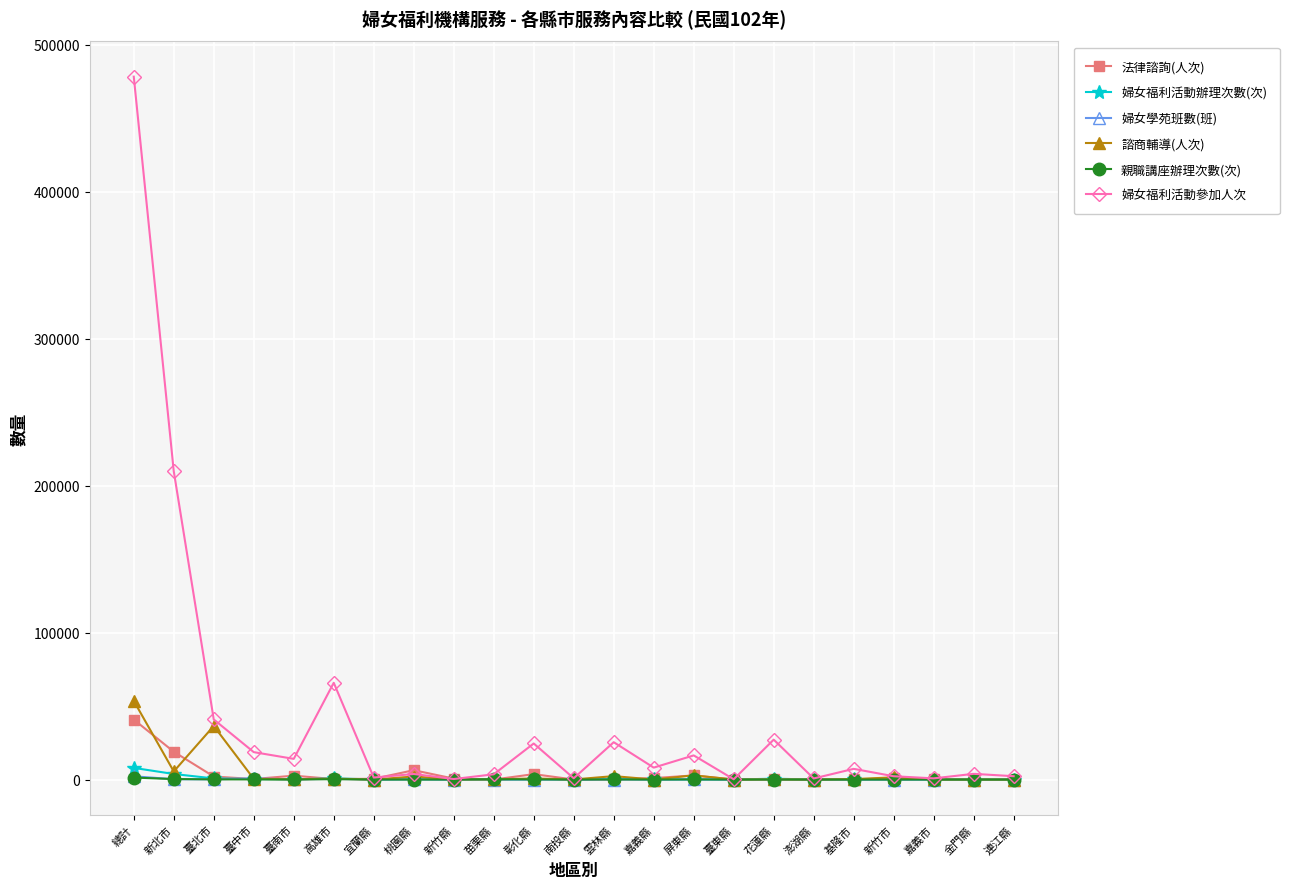

Does the chart have visible grid lines?

Yes